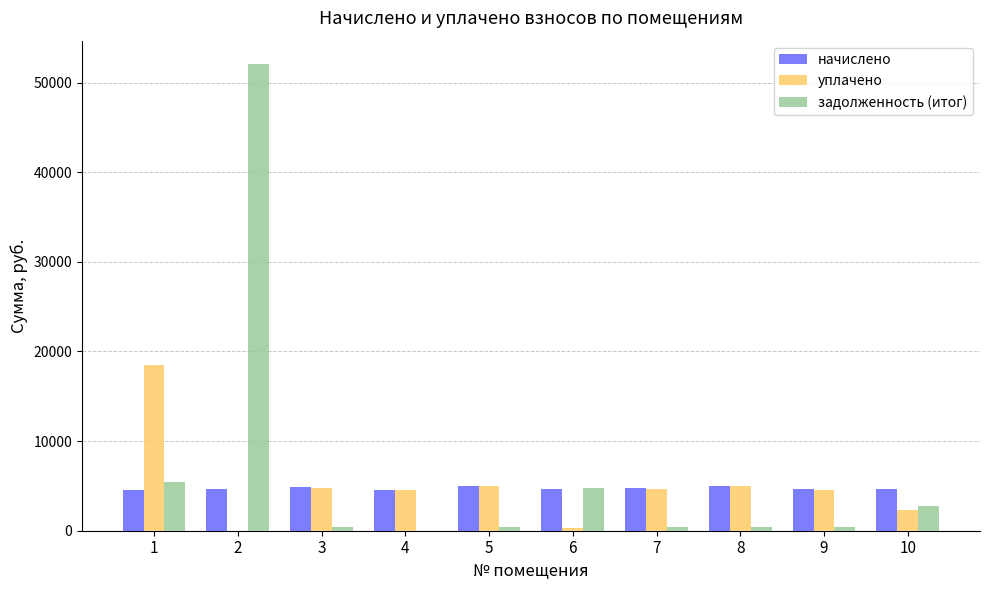

What is the sum of all начислено values?

47390.4